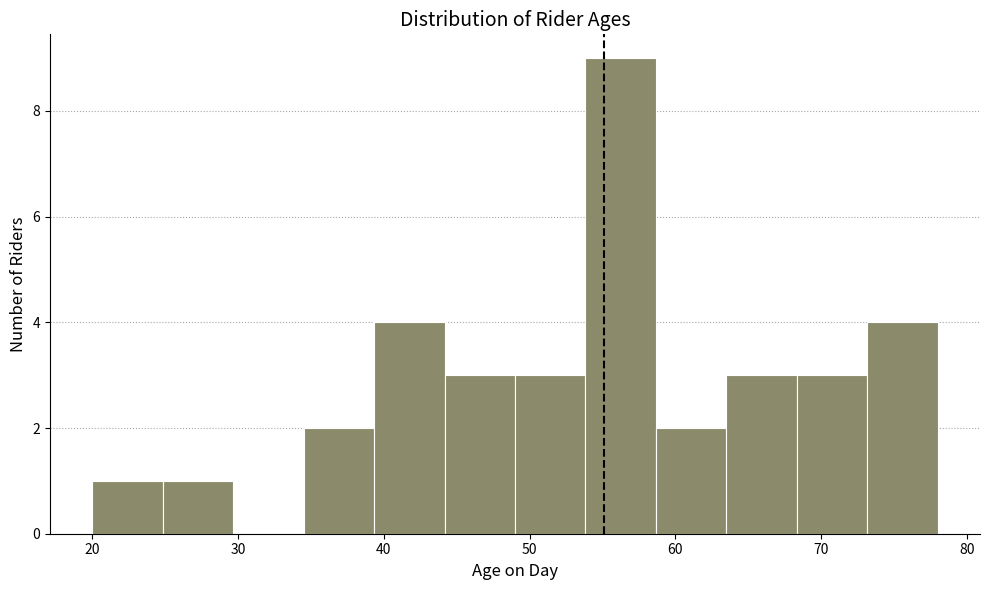

Reading left to right, transcribe this chart: for each bar, give the range it covers on the x-axis and its height. Neither the bar edges nor the heights are printed on the chart, so give them approximately, as read against the axes.

20 to 25: 1
25 to 30: 1
30 to 35: 0
35 to 39: 2
39 to 44: 4
44 to 49: 3
49 to 54: 3
54 to 59: 9
59 to 64: 2
64 to 68: 3
68 to 73: 3
73 to 78: 4